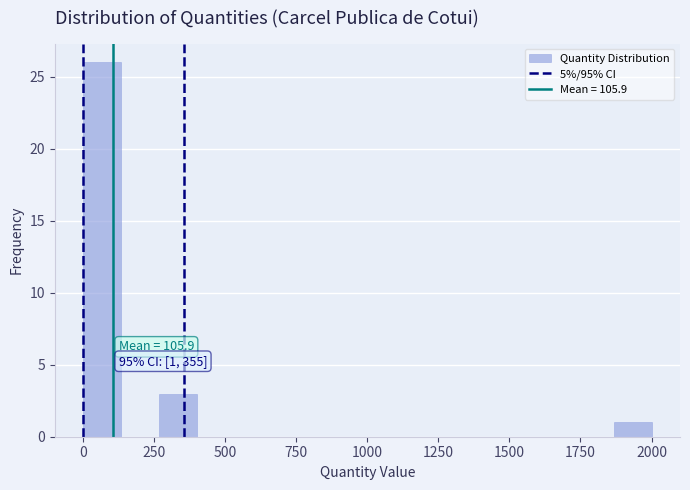

Around what value on the x-axis is the tallest bar? Give the approximate position of its centre, as read against the axis.

50